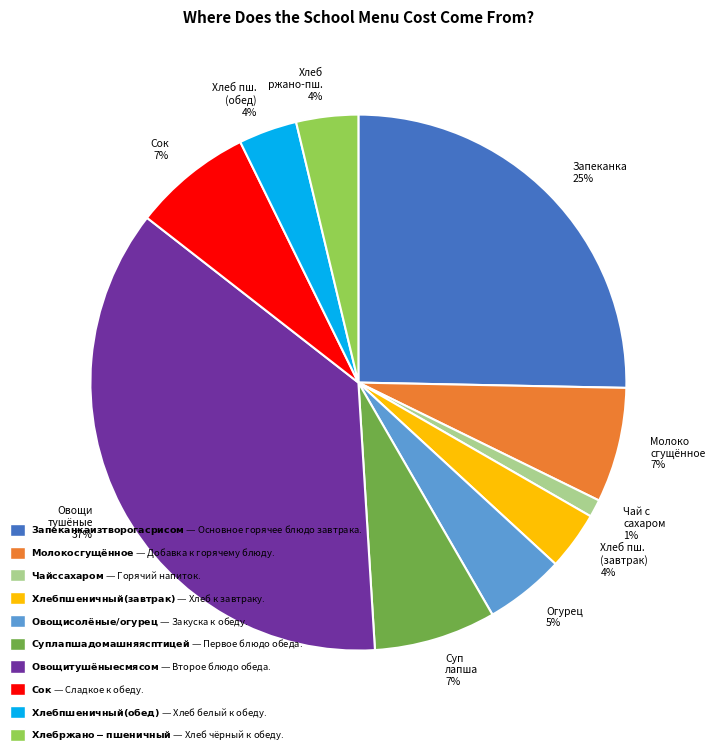

To the nearest percent, what is the average slice percentage?

10%